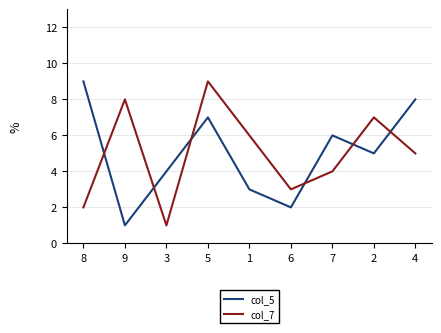

What is the lowest value of the col_5 series?

1